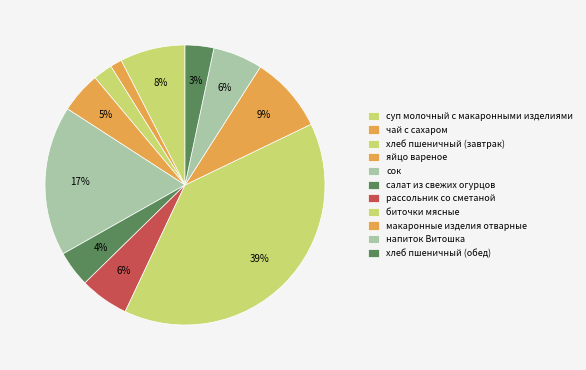

What is the total percentage of хлеб пшеничный (обед) and биточки мясные?

42.5%